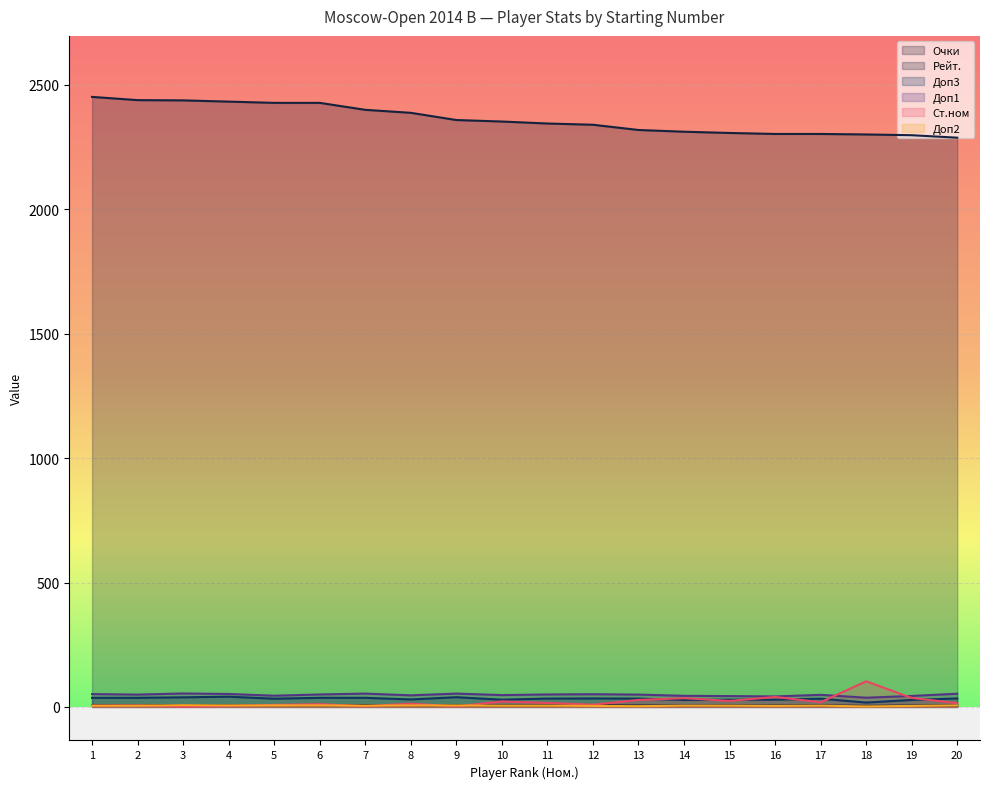

Which category has the lowest value across all series?

3